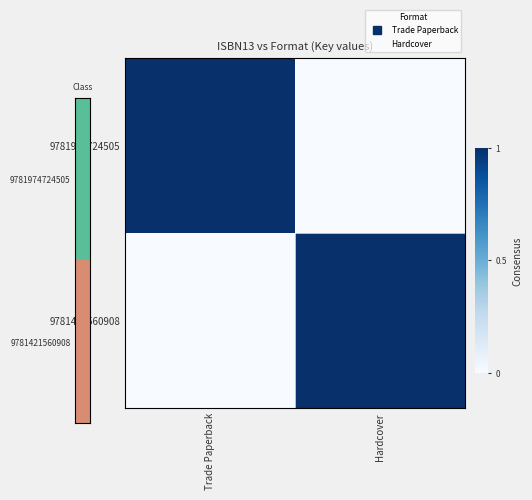

How many series are shown in this chart?

2